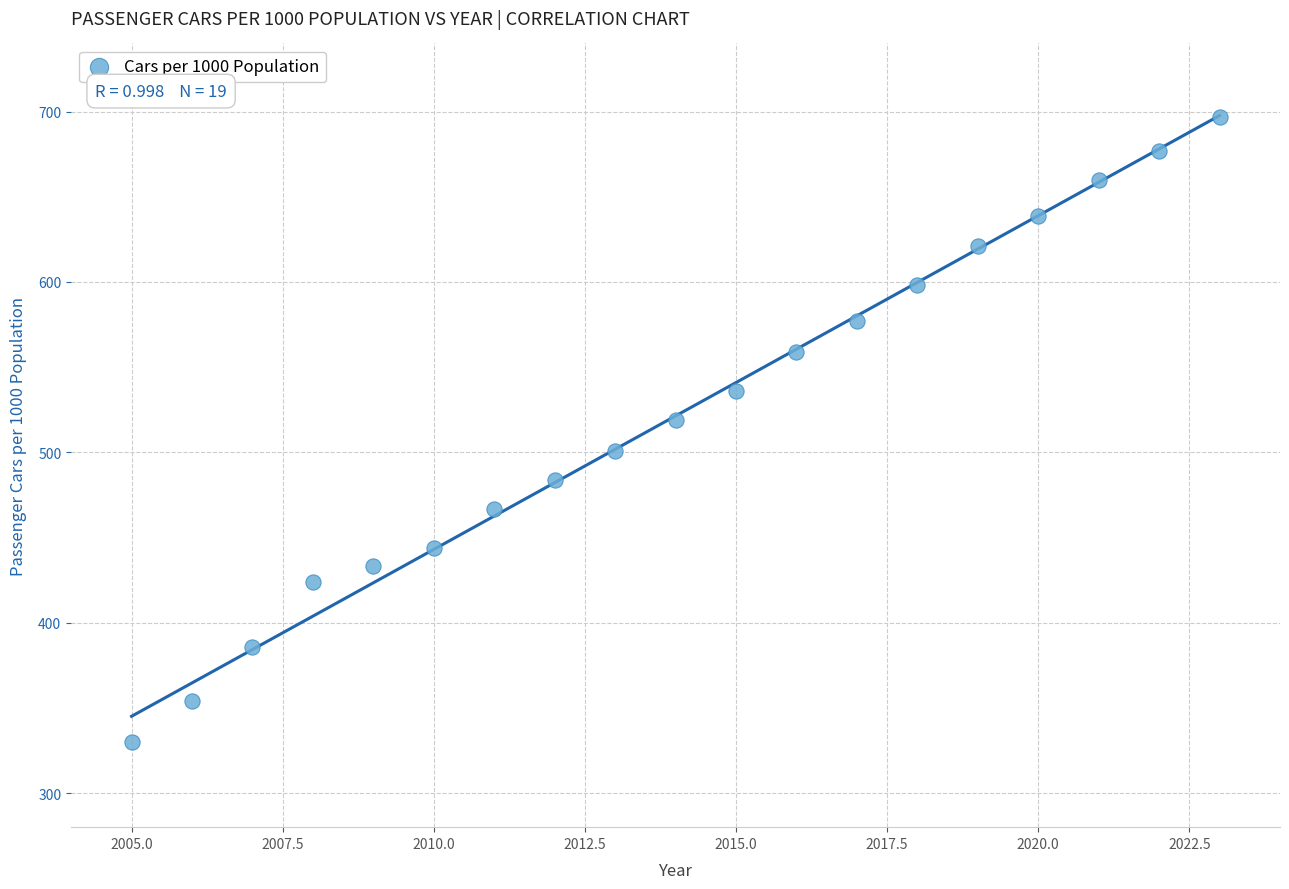

What Y value in the scatter plot is closest to 513?

519